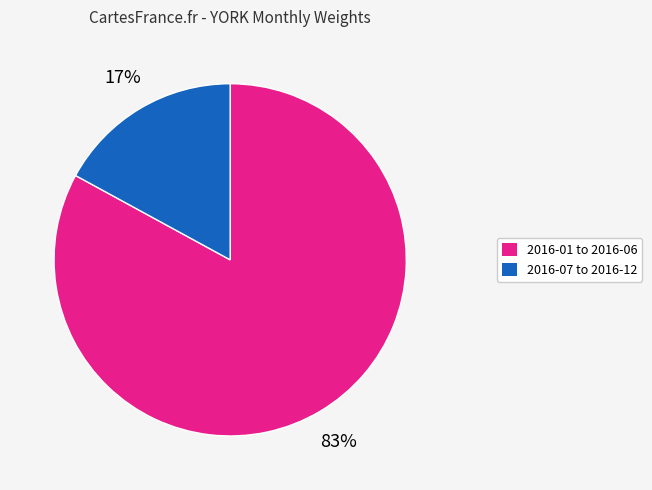

To the nearest percent, what is the average slice percentage?

50%